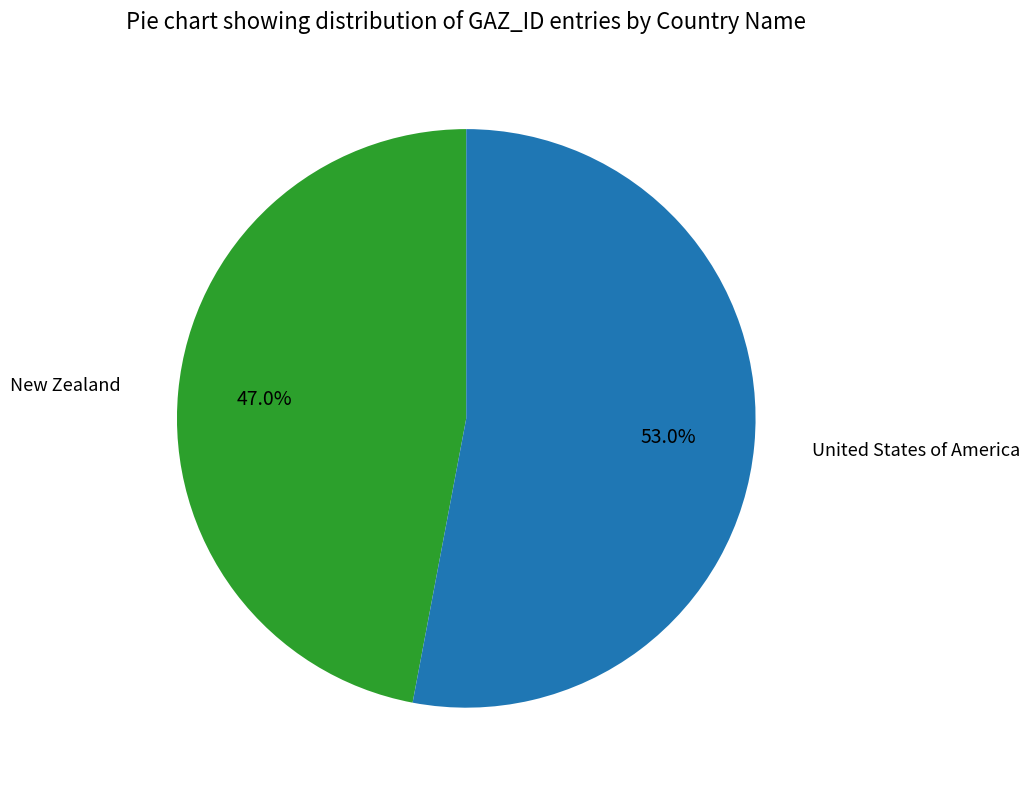

What percentage is the New Zealand slice, to the nearest percent?

47%